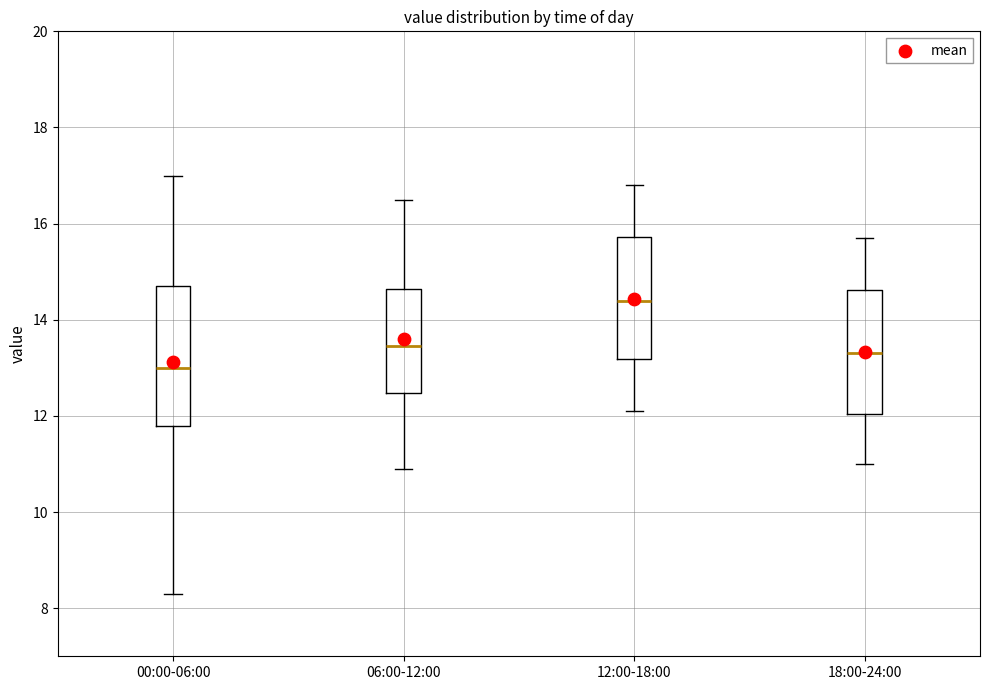

Where does the lower whisker of the box for 12:00-18:00 end on the y-axis? The values are not printed on the chart, so give them approximately, as read against the axis.

12.2